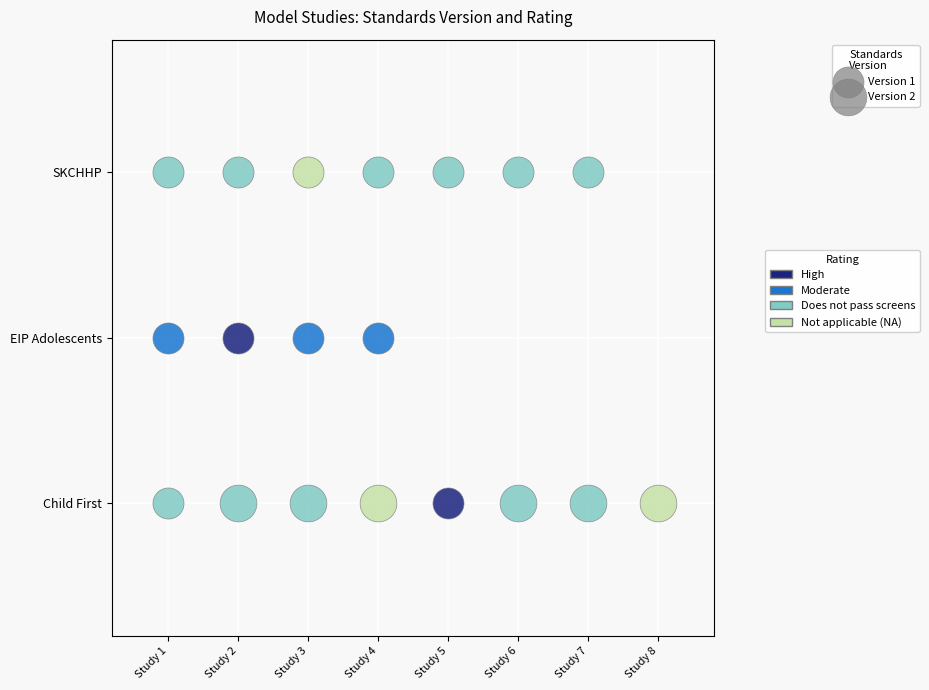

At how many categories does at least one series exceed 1?

6